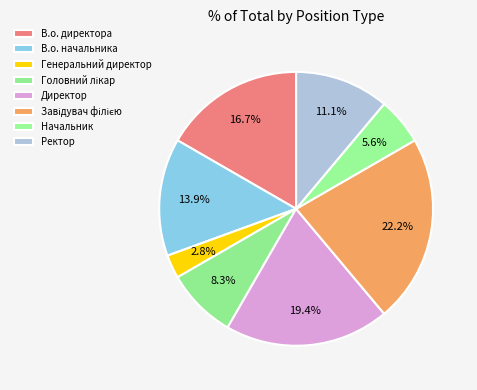

How many slices are in this pie chart?

8